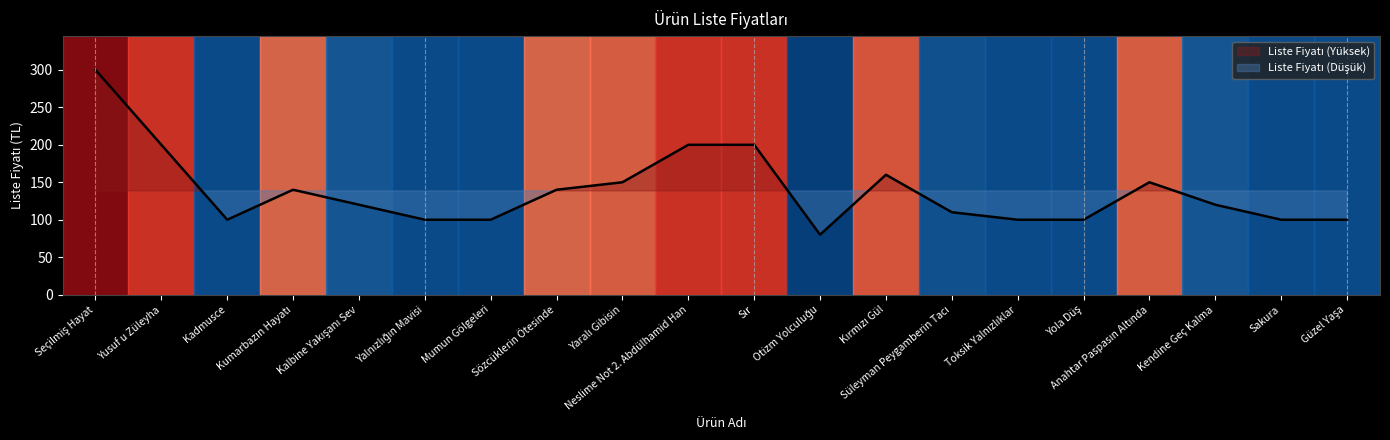

Reading left to right, extract all data points from this chart.

300	200	100	140	120	100	100	140	150	200	200	80	160	110	100	100	150	120	100	100